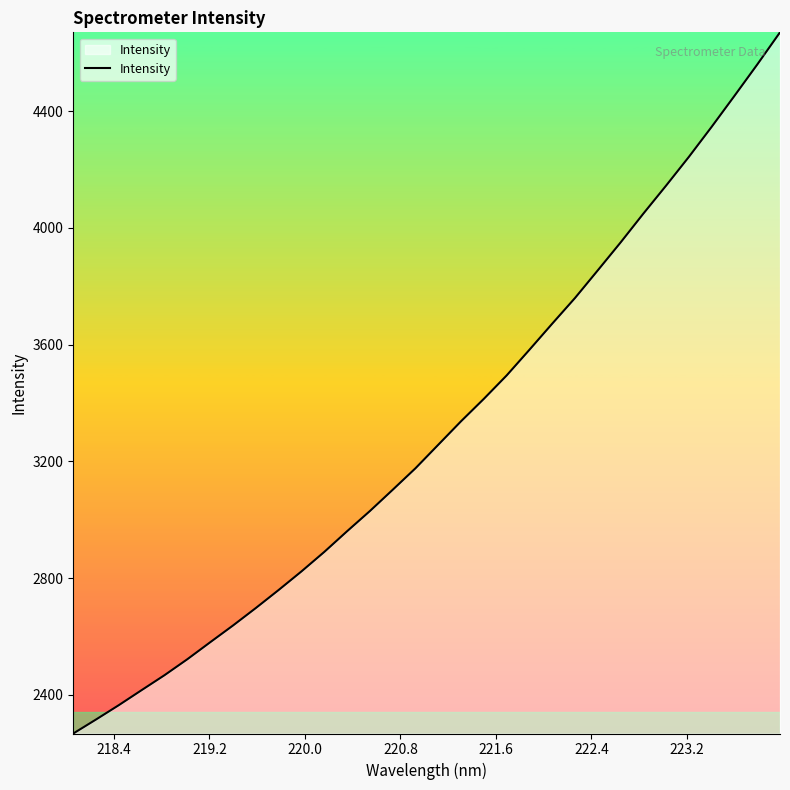

What is the smallest value displayed?

2267.3